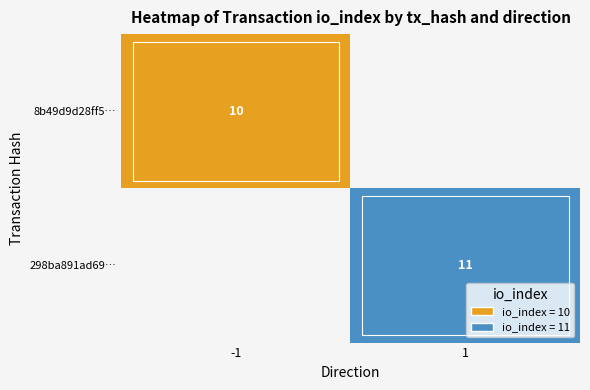

The value of 298ba891ad69… at 1 is 11. True or false?

True